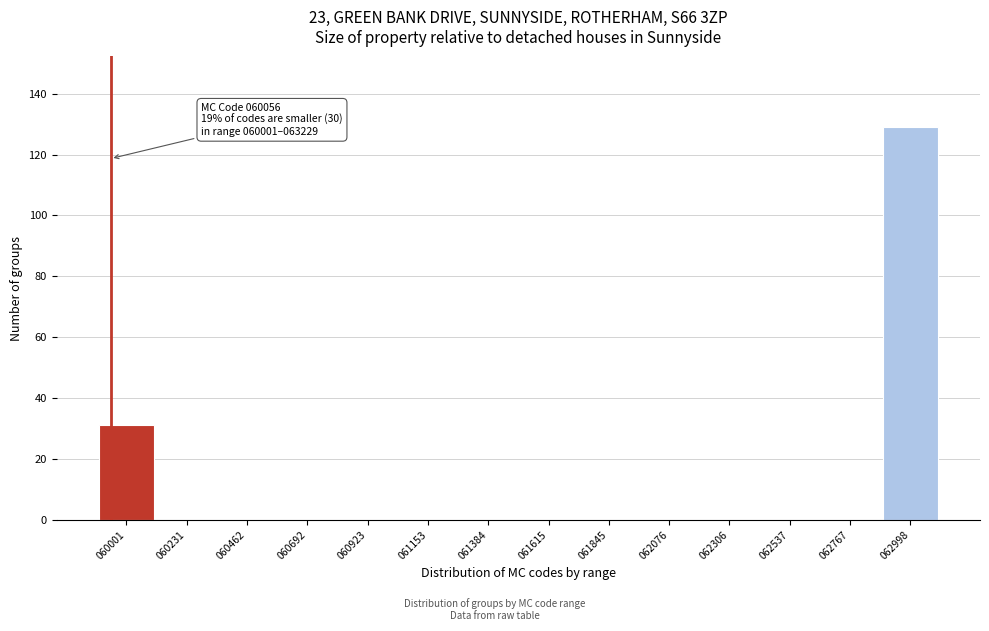

Reading left to right, transcribe all the data shown in this chart.

060001=31	060231=0	060462=0	060692=0	060923=0	061153=0	061384=0	061615=0	061845=0	062076=0	062306=0	062537=0	062767=0	062998=129